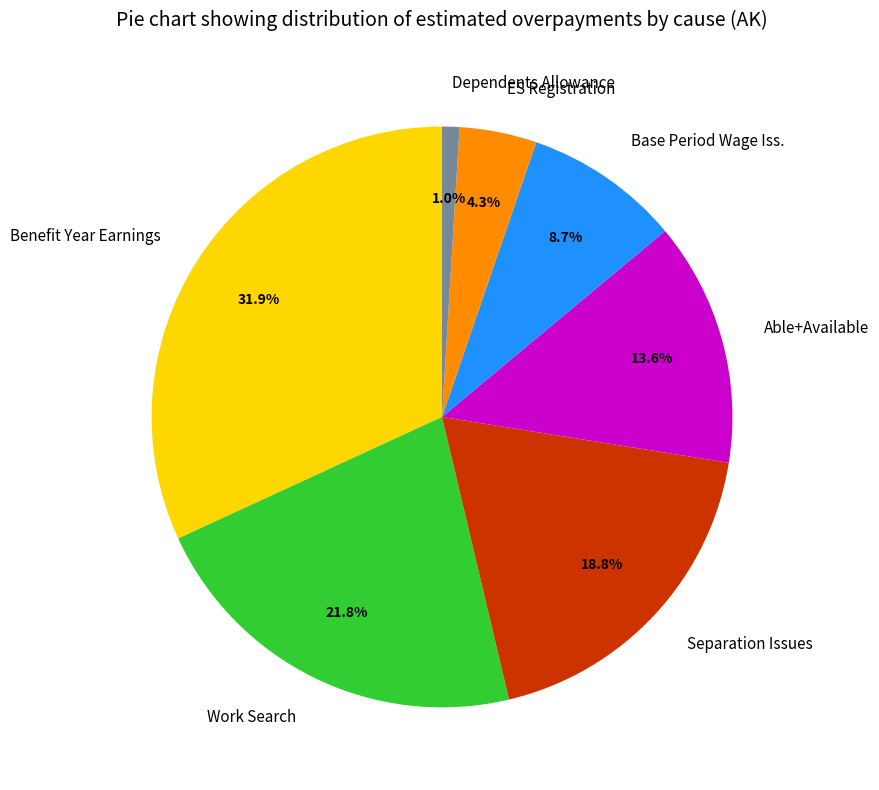

What percentage is the Separation Issues slice, to the nearest percent?

19%